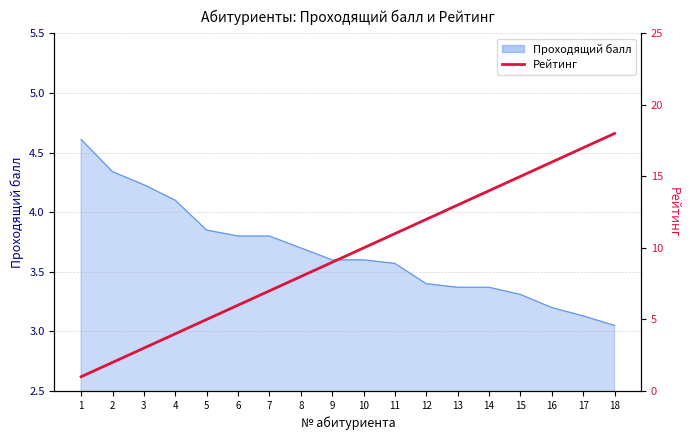

What is the greatest value displayed?

18